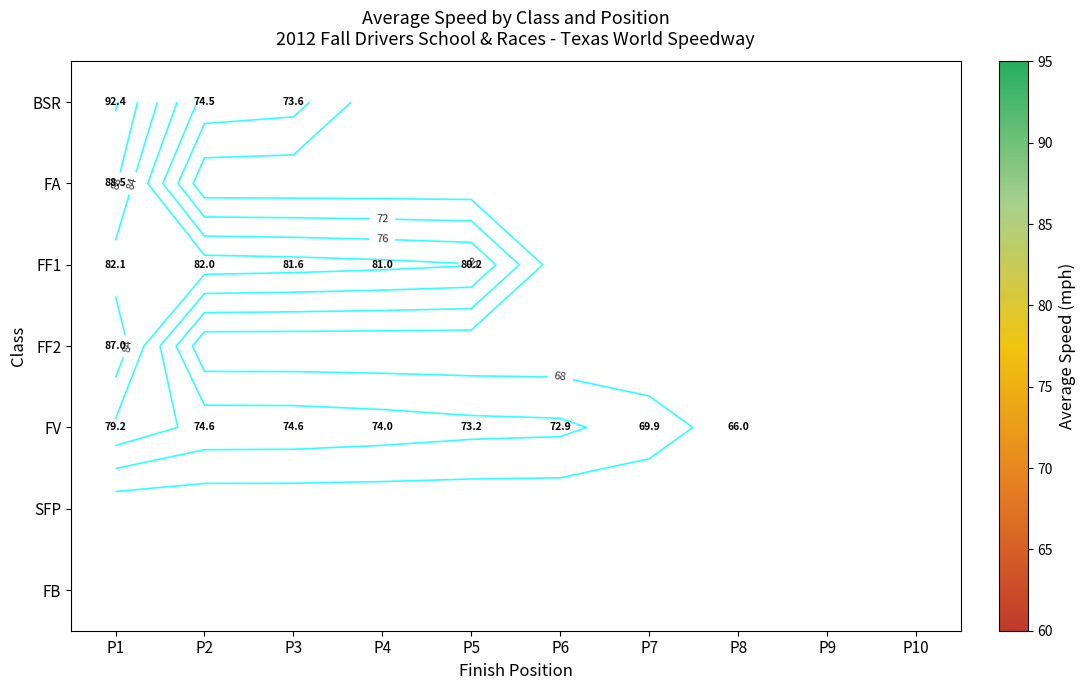

Which has a higher value, P3 or P1?

P1